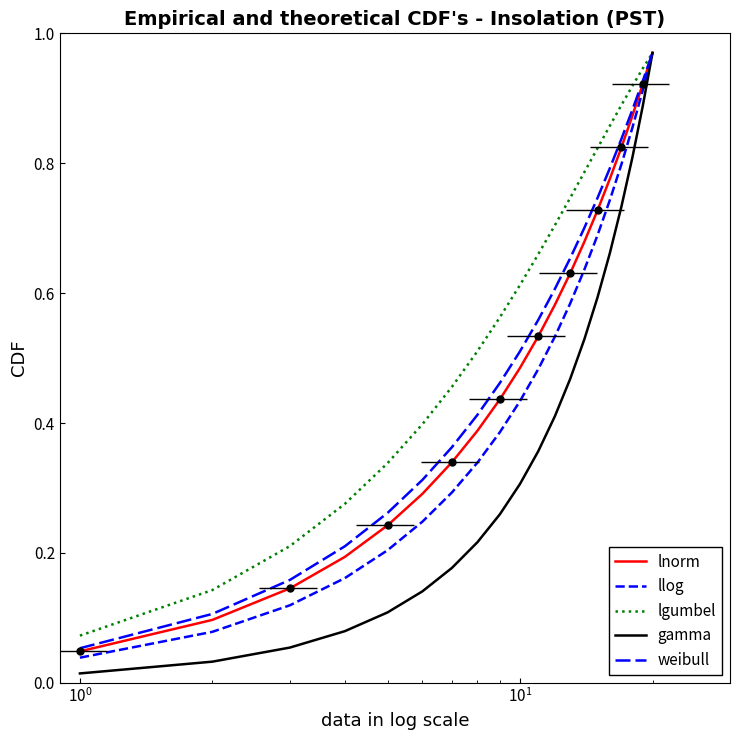

What are all the series names shown in the legend?

lnorm, llog, lgumbel, gamma, weibull